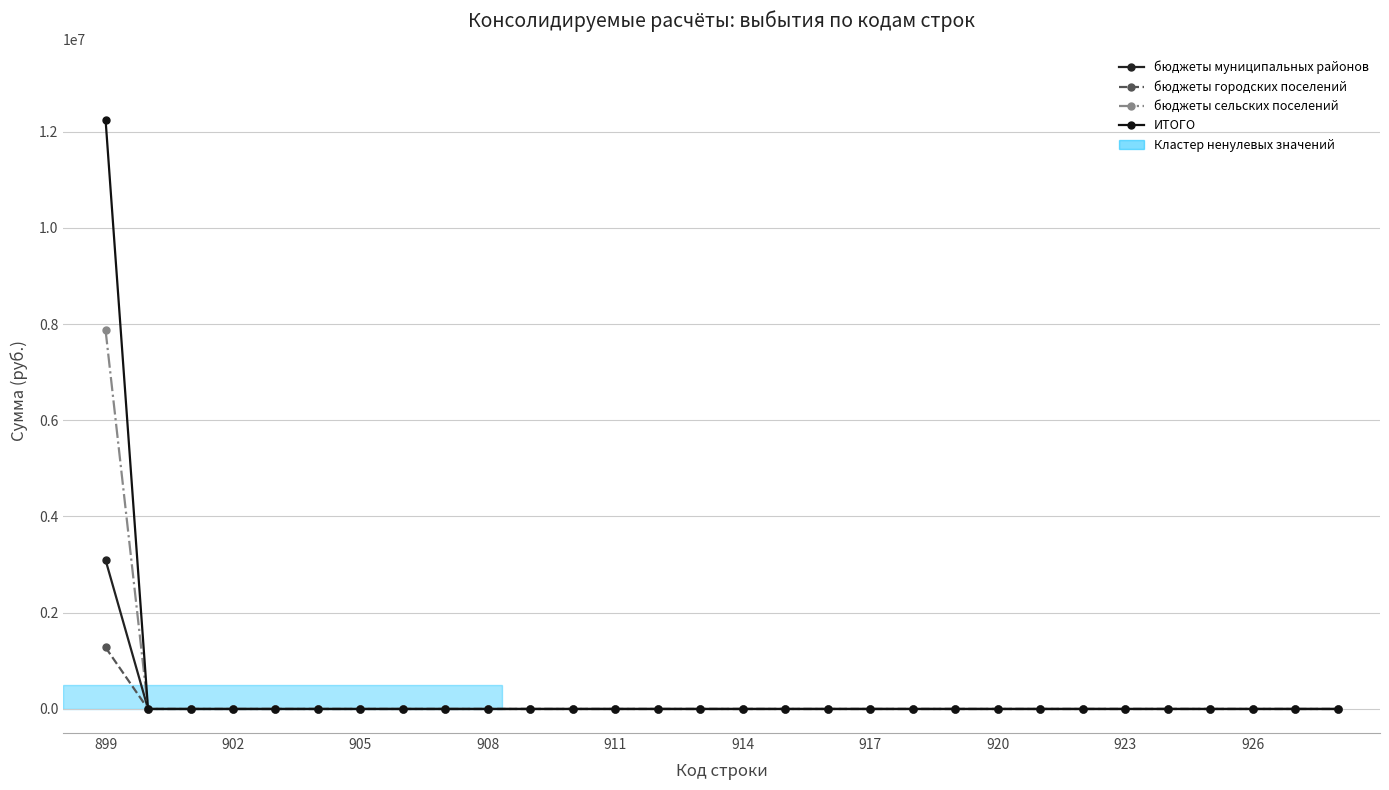

How many data points does each series have?

30